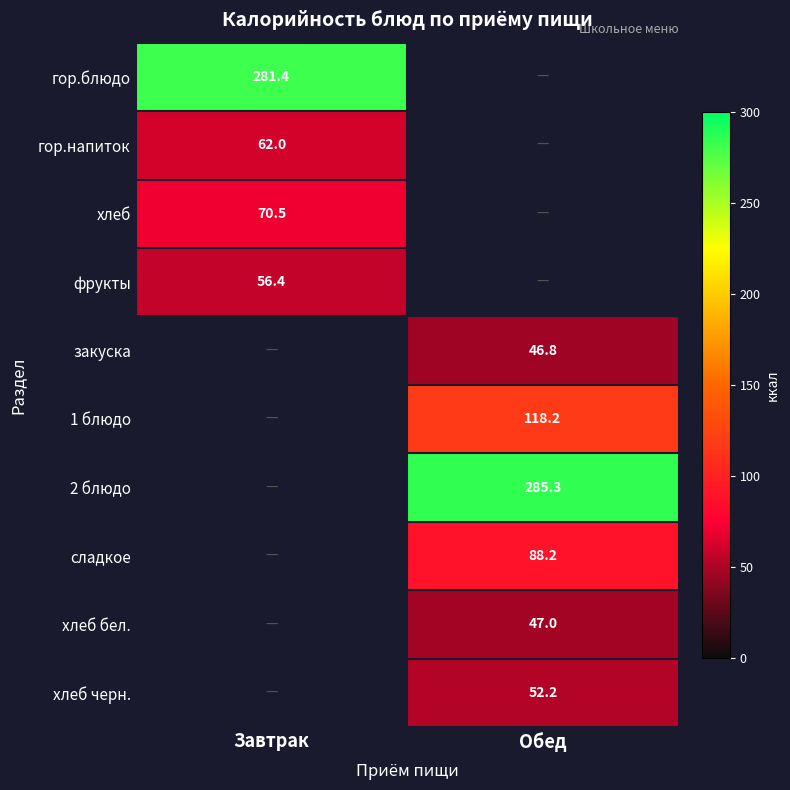

The сладкое series shows 124.3 at Обед. True or false?

False